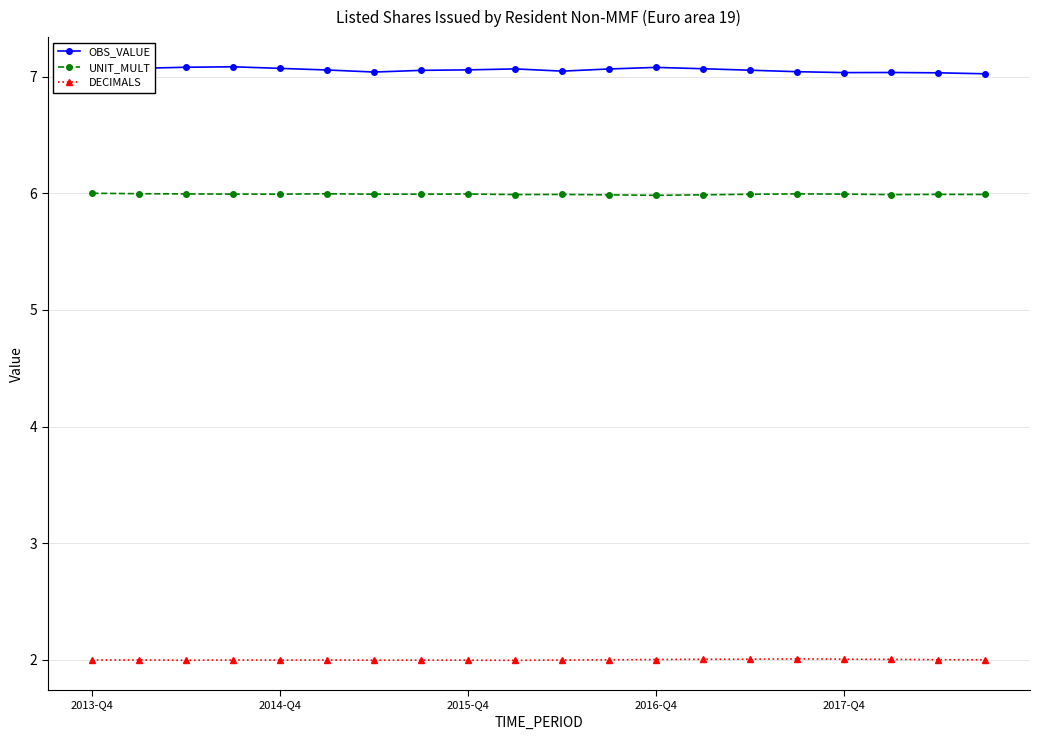

Is this an area chart (filled region under the line)?

No